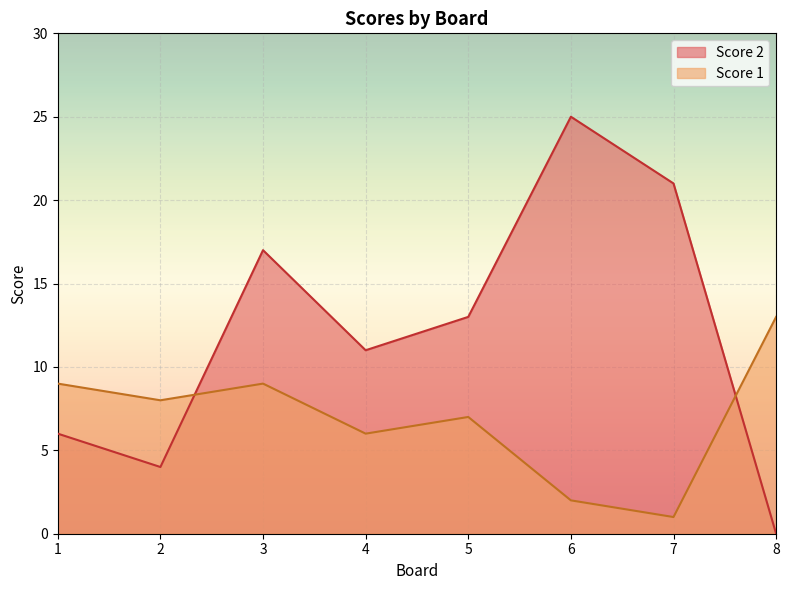

At which label does Score 2 reach its peak?

6